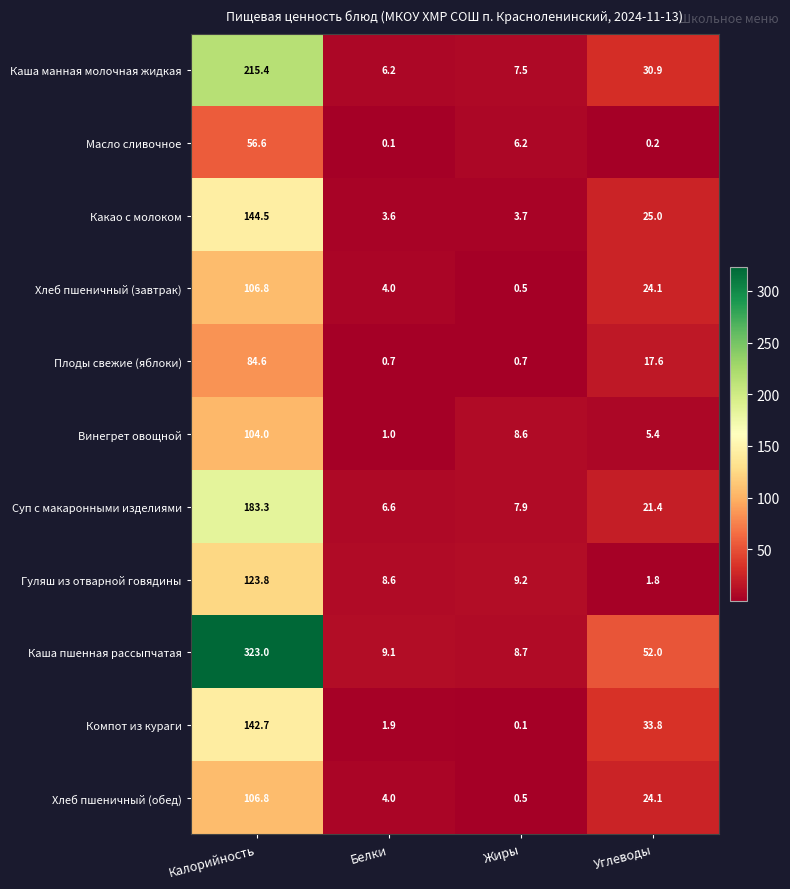

At which category is the sum across all series the highest?

Калорийность